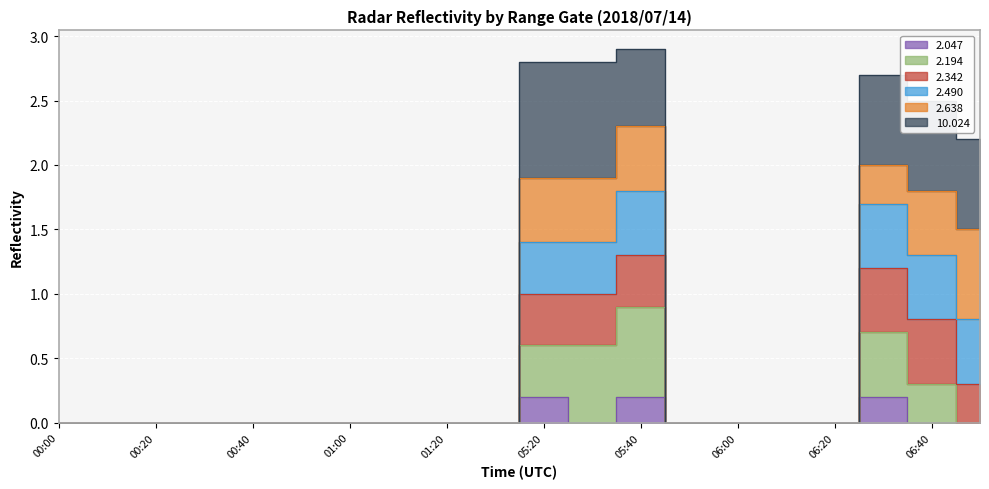

True or false: 2.490 and 2.047 intersect in this chart.

False